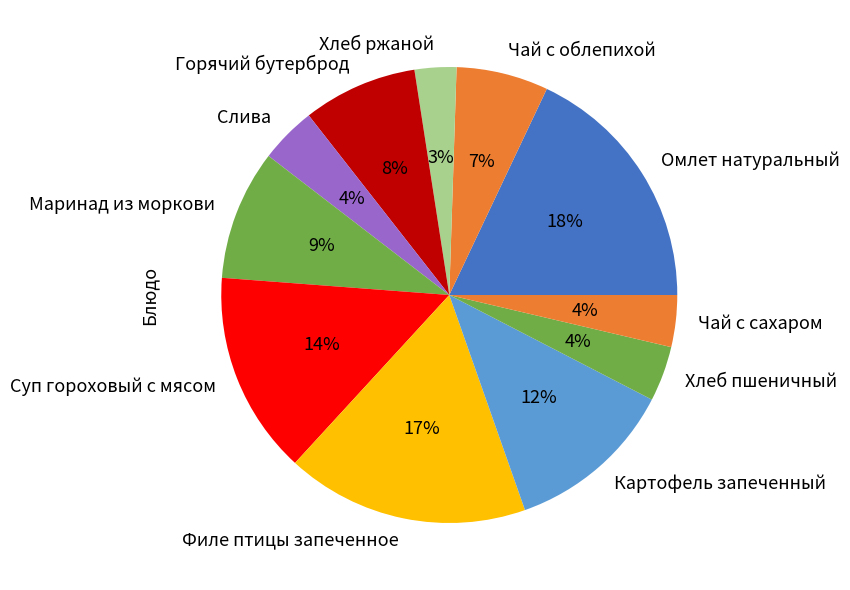

Does Горячий бутерброд account for over 50% of the chart?

No